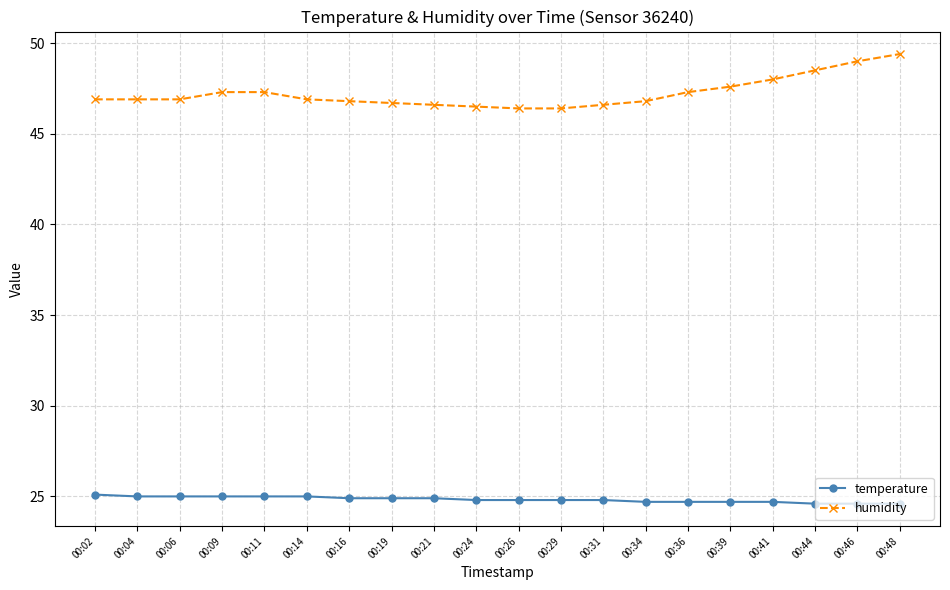

The temperature series shows 37.6 at 00:02. True or false?

False